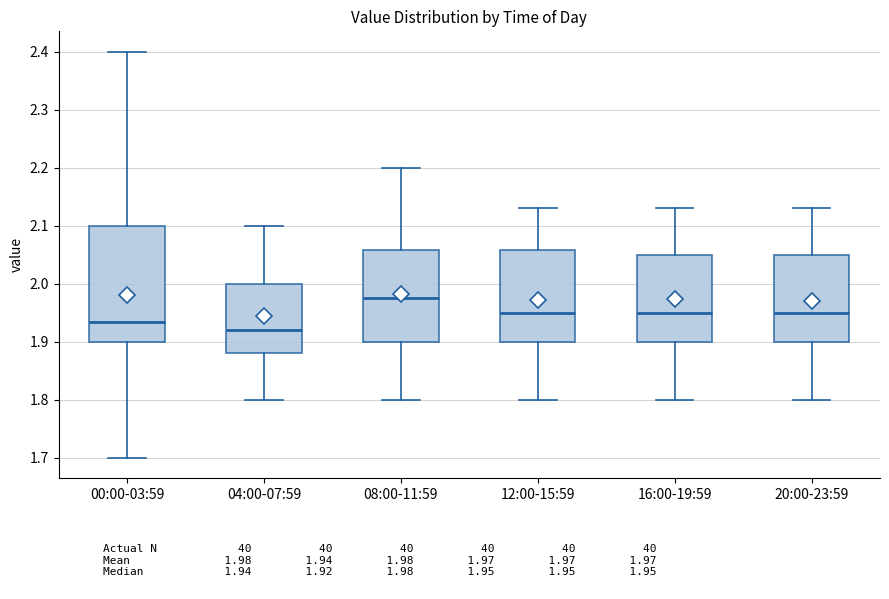

Which box has the highest median line?

08:00-11:59